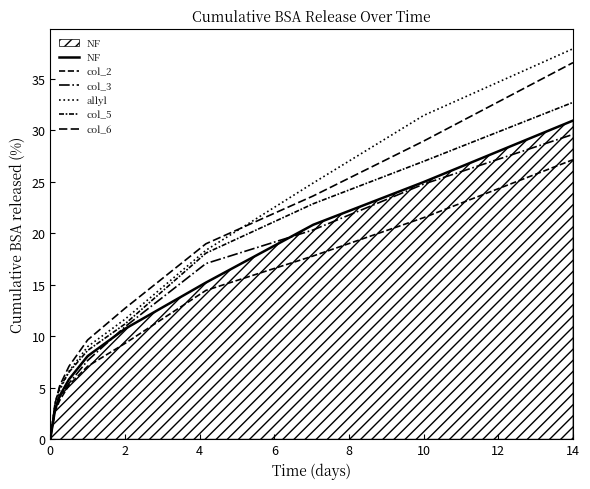

Is this an area chart (filled region under the line)?

Yes